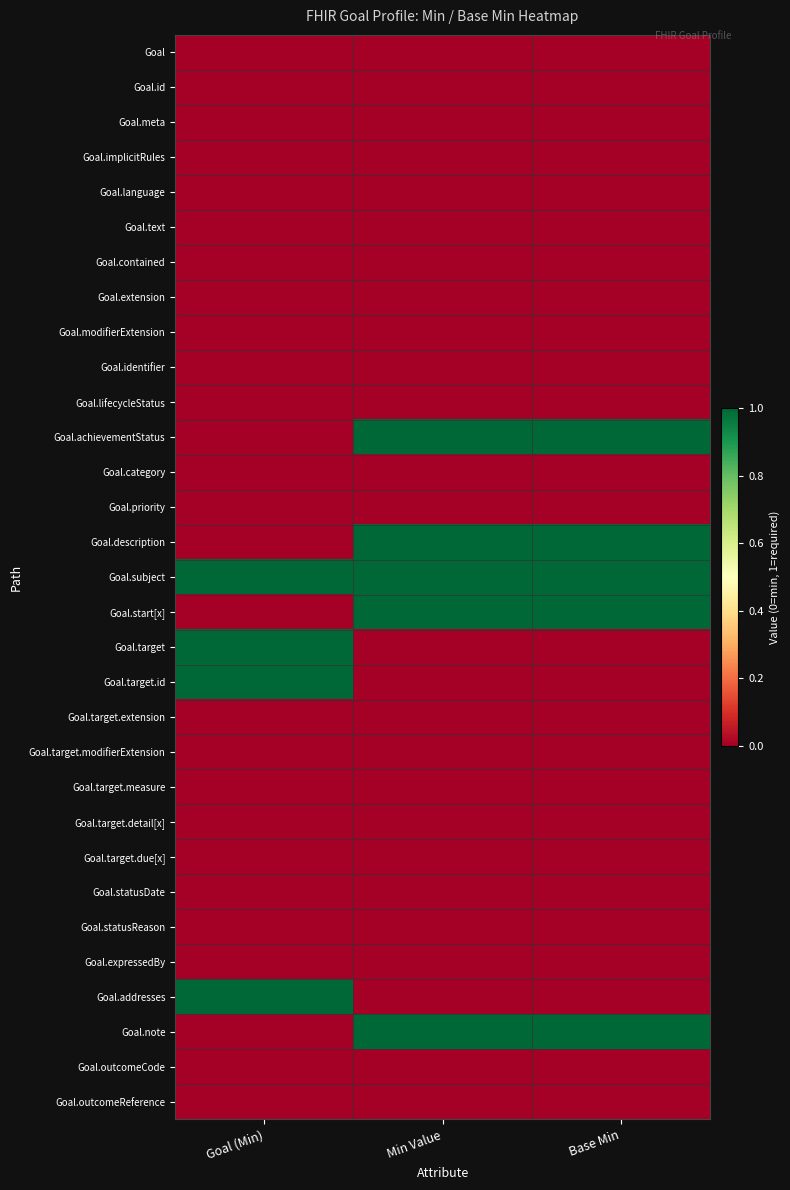

What is the maximum value shown in the chart?

1